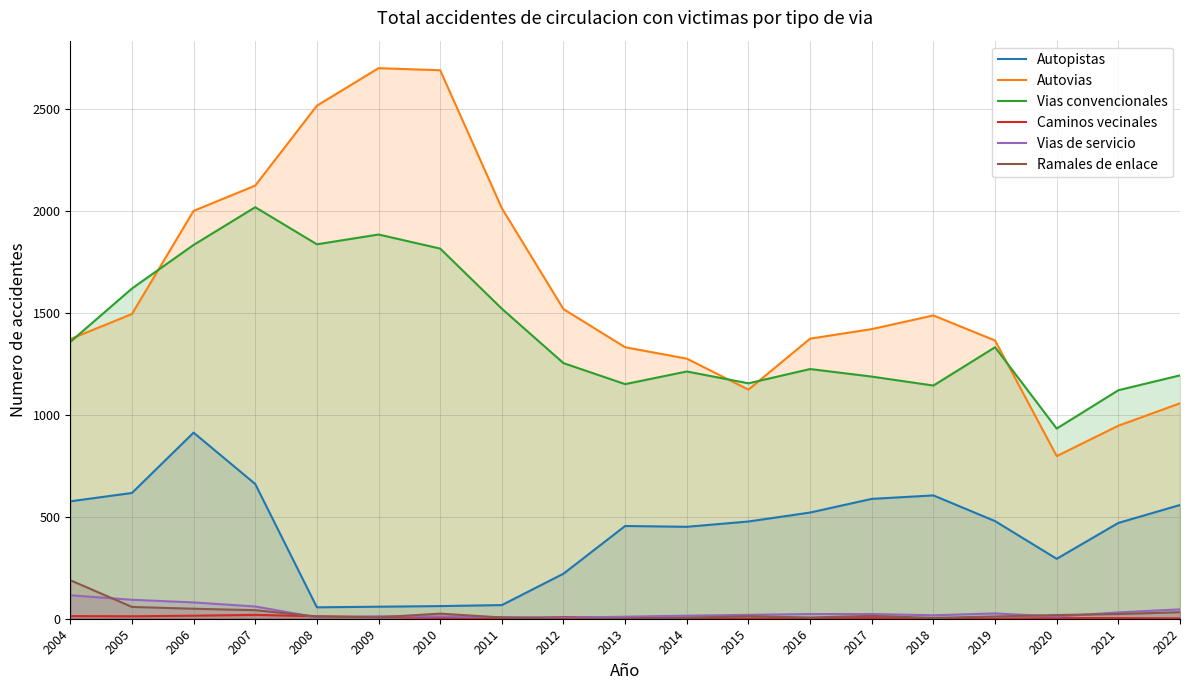

How many data points in Vias de servicio are less than 19?

9